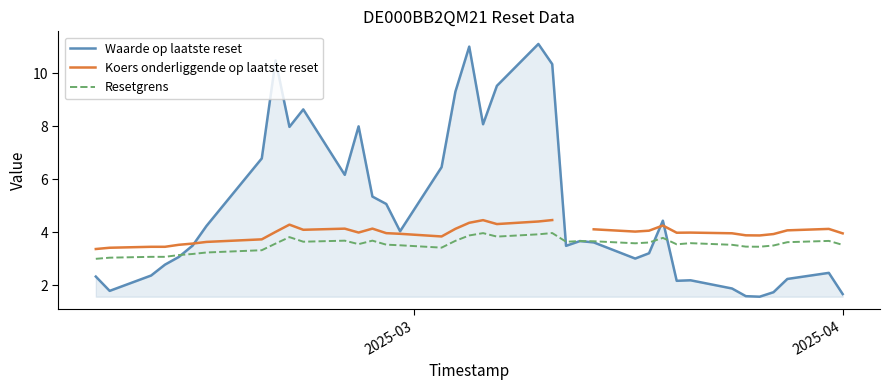

Does the chart display data point markers on the line(s)?

No